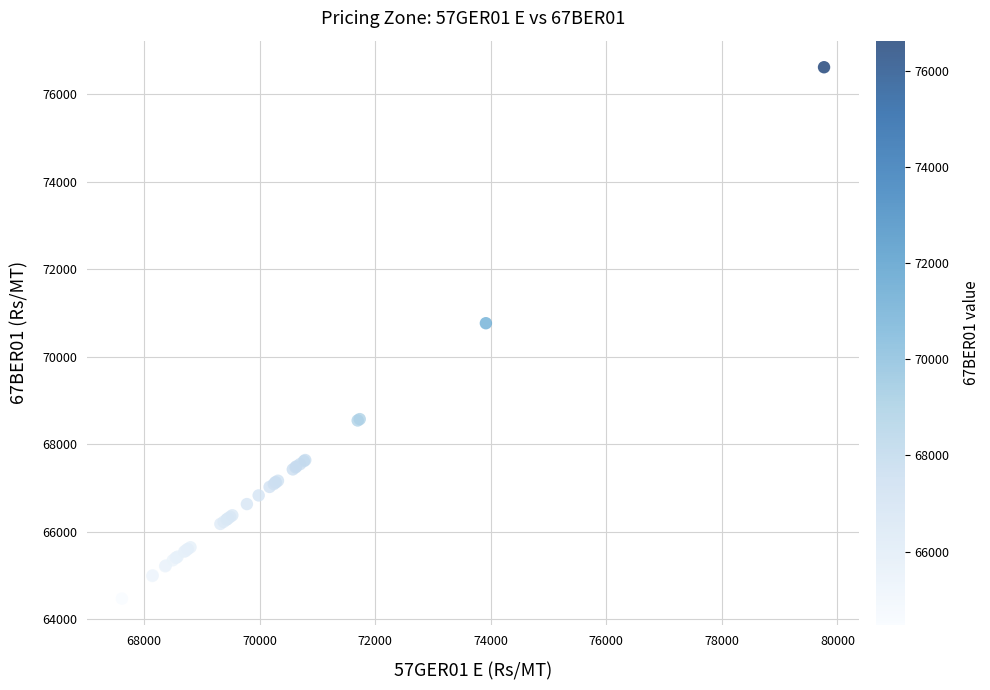

What Y value in the scatter plot is closest to 70546?

70768